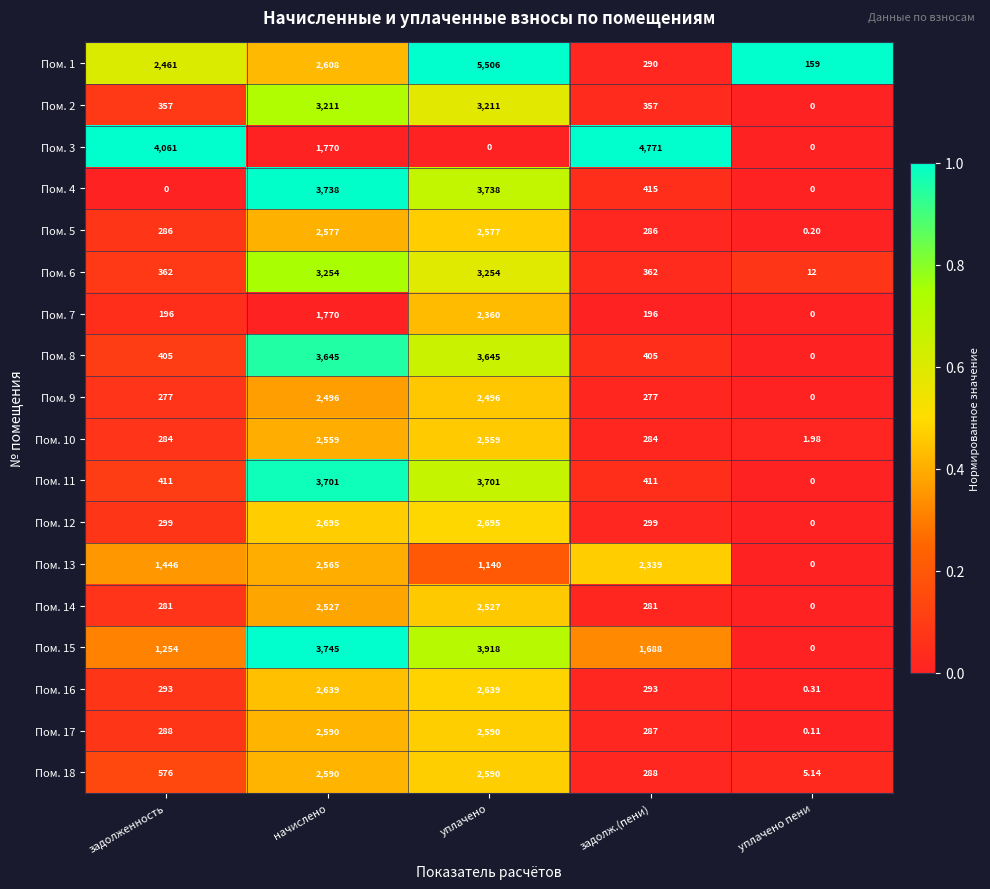

Is the value of Пом. 1 at уплачено greater than the value of Пом. 16 at задолженность?

Yes